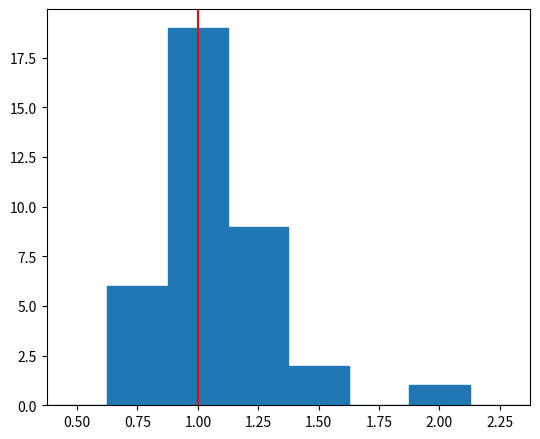

Which range on the x-axis has the tallest bar?

0.875 to 1.125